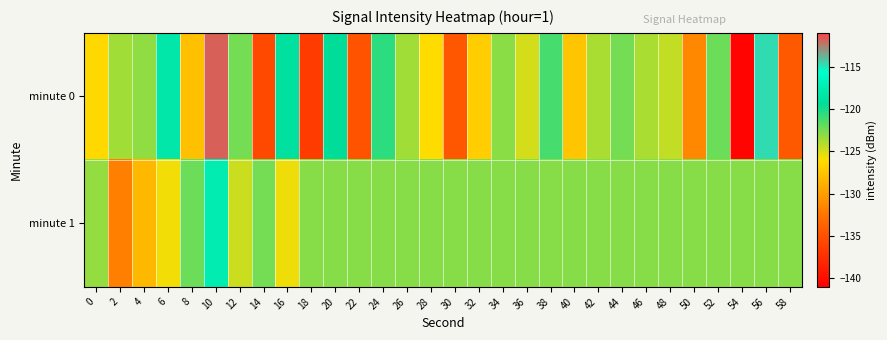

Reading left to right, extract all data points from this chart.

minute 0: 0=-126.2	2=-123.6	4=-123.1	6=-118.2	8=-127.9	10=-111.8	12=-122.5	14=-135.6	16=-118.9	18=-136.6	20=-119.4	22=-134.9	24=-120.5	26=-123.6	28=-126.0	30=-134.6	32=-127.0	34=-123.0	36=-124.8	38=-121.3	40=-127.5	42=-123.9	44=-122.5	46=-123.9	48=-124.5	50=-131.3	52=-122.2	54=-140.6	56=-114.7	58=-134.3
minute 1: 0=-123.3	2=-131.8	4=-128.2	6=-125.7	8=-122.2	10=-117.6	12=-124.6	14=-122.4	16=-125.6	18=-122.8	20=-122.8	22=-122.8	24=-122.8	26=-122.8	28=-122.8	30=-122.8	32=-122.8	34=-122.8	36=-122.8	38=-122.8	40=-122.8	42=-122.8	44=-122.8	46=-122.8	48=-122.8	50=-122.8	52=-122.8	54=-122.8	56=-122.8	58=-122.8